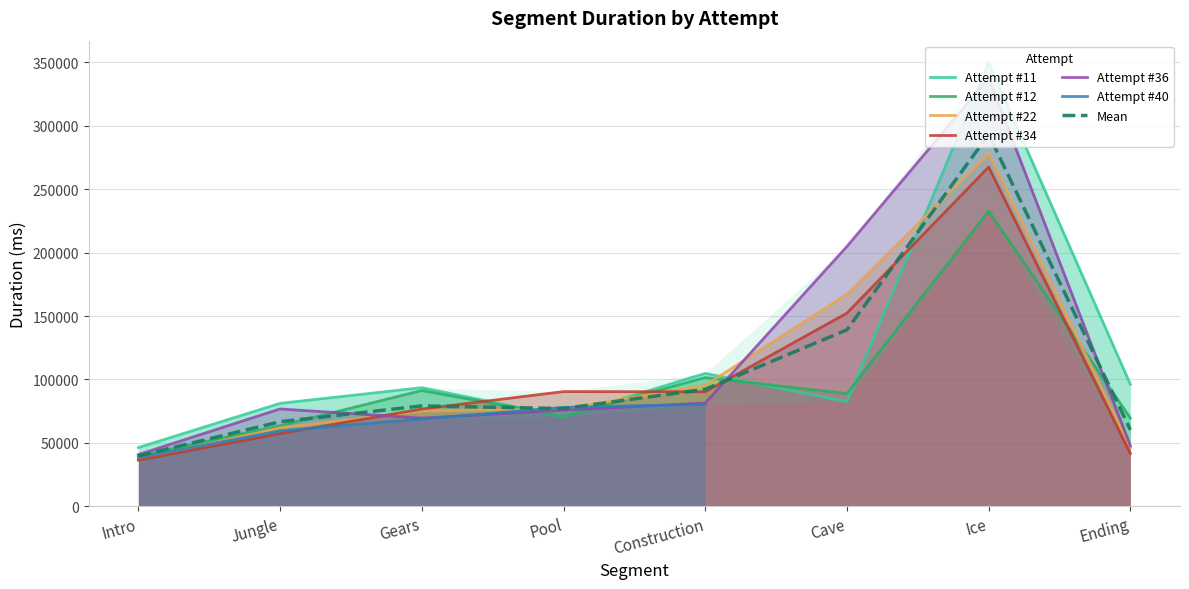

Is the value of Attempt #12 at Ending greater than the value of Attempt #22 at Intro?

Yes